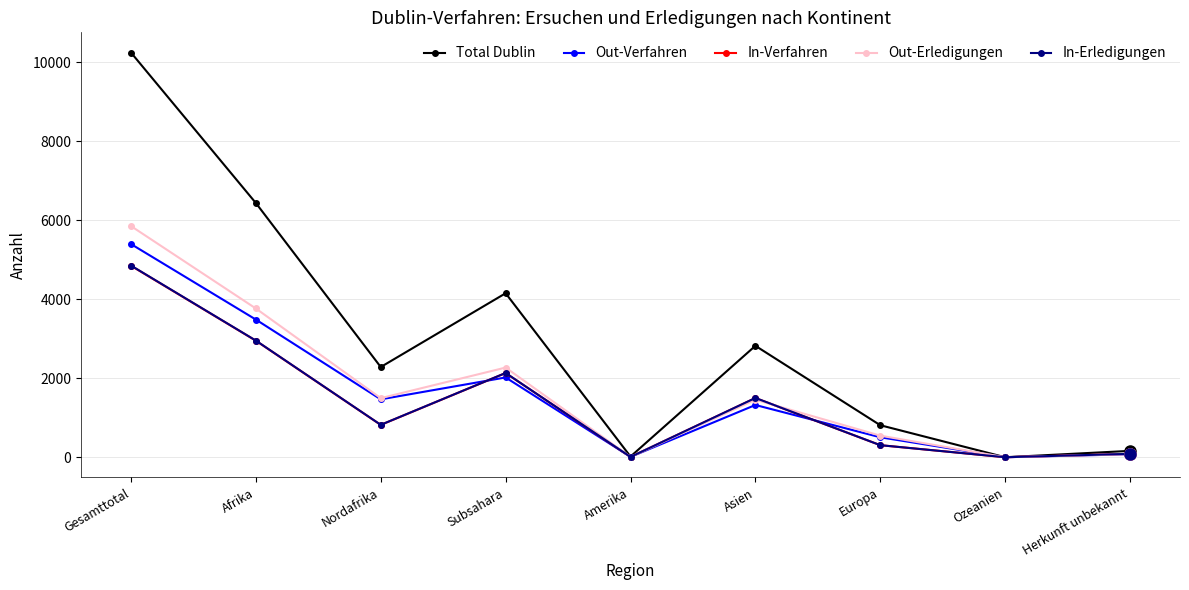

What is the difference between the second highest and minimum values in the In-Verfahren series?

2949